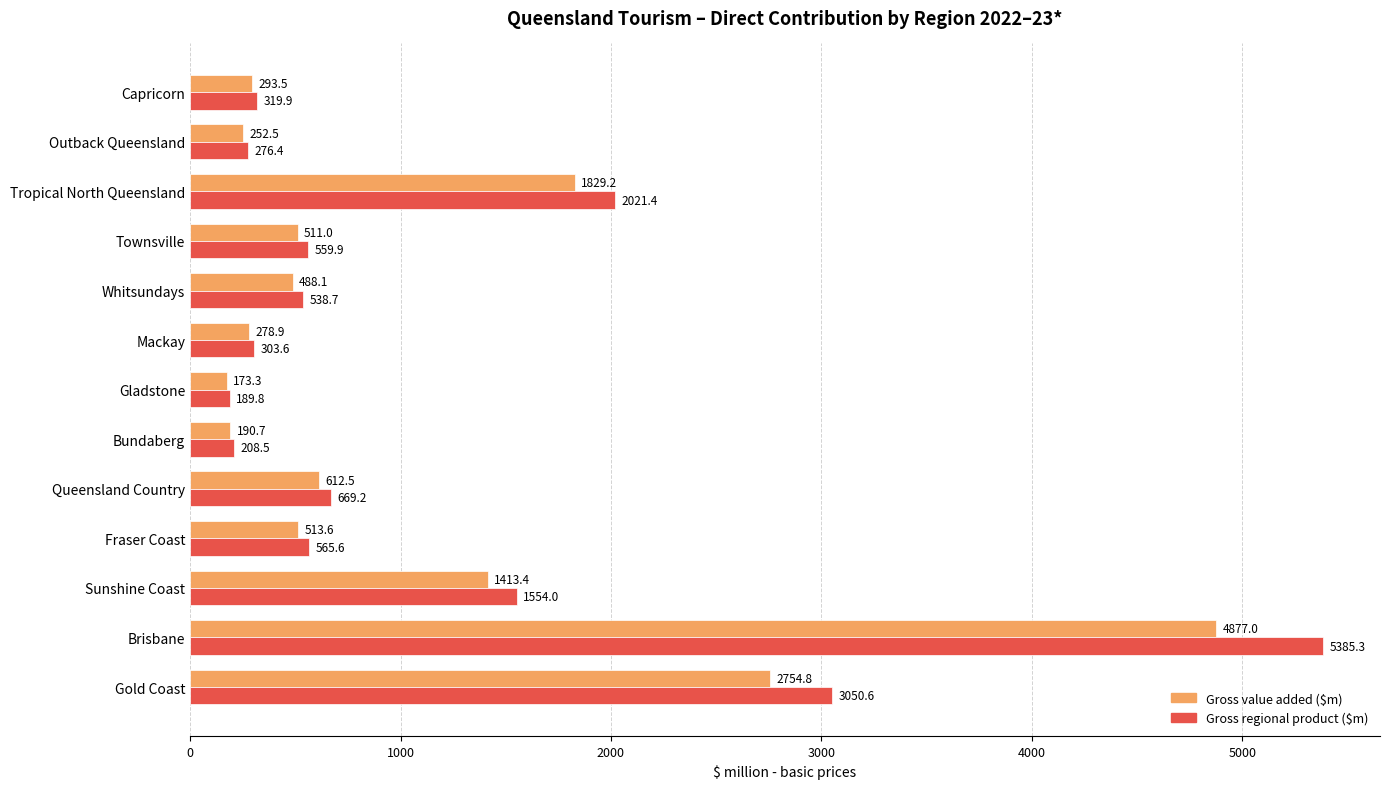

What is the spread (max minus min) of values at Outback Queensland?

23.9